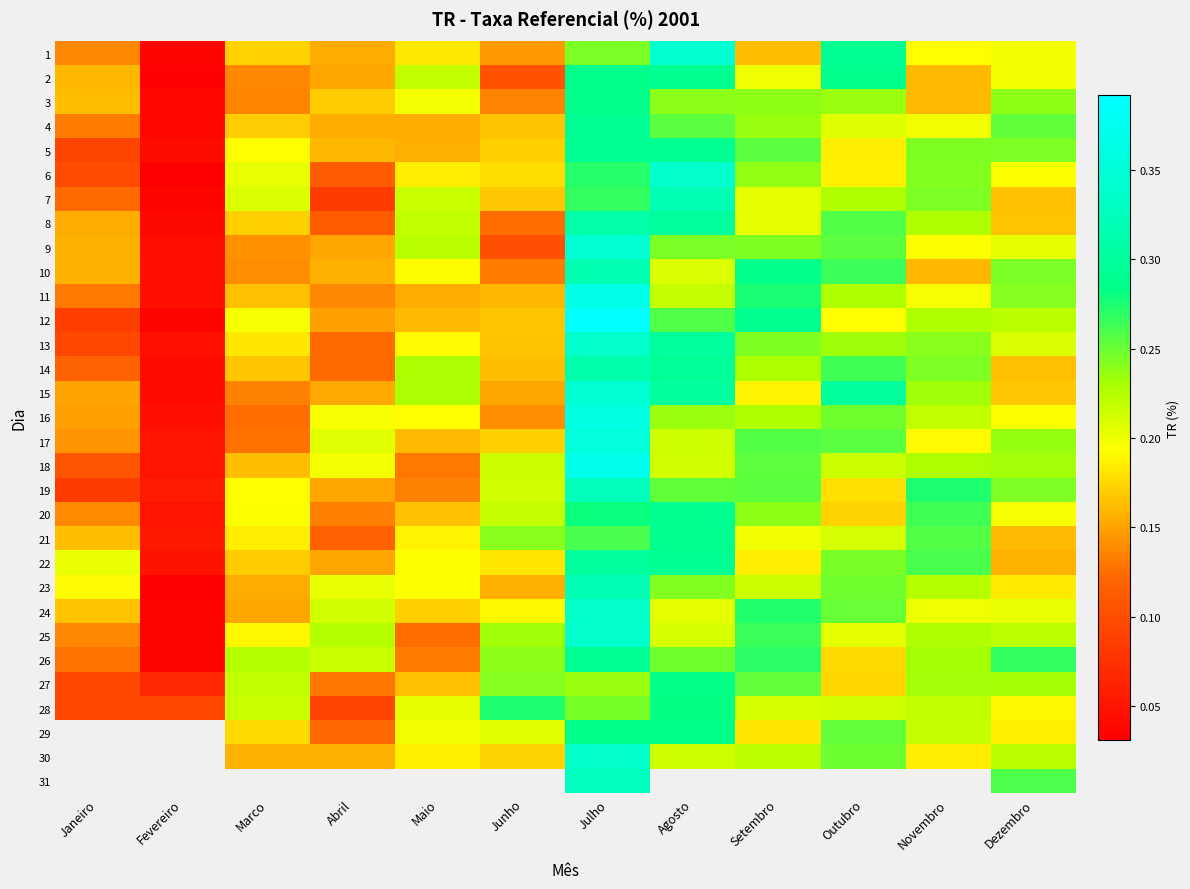

Between Julho and Janeiro, which is larger?

Julho